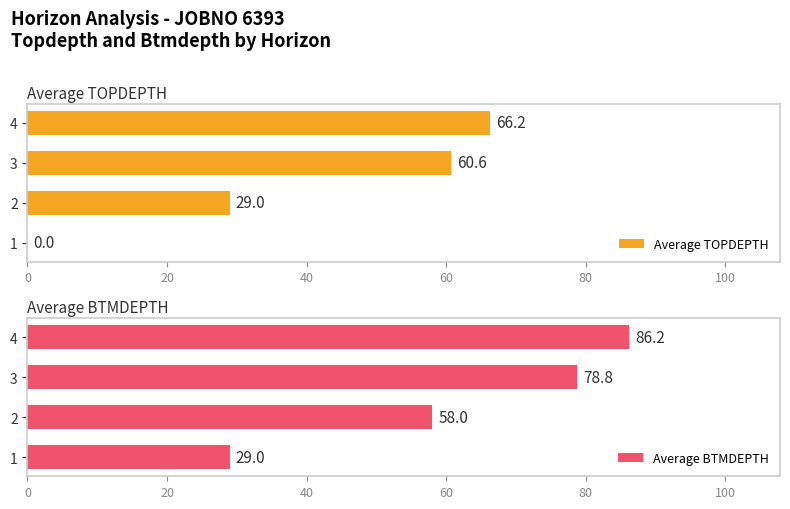

What is the minimum value for Average BTMDEPTH?

29.0